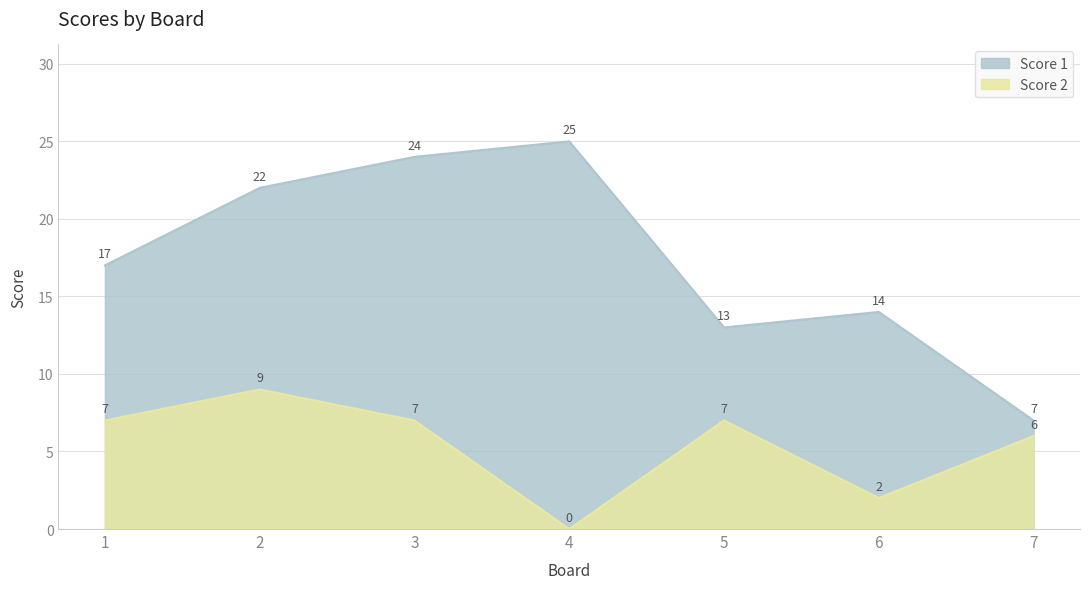

At how many categories does at least one series exceed 13?

5